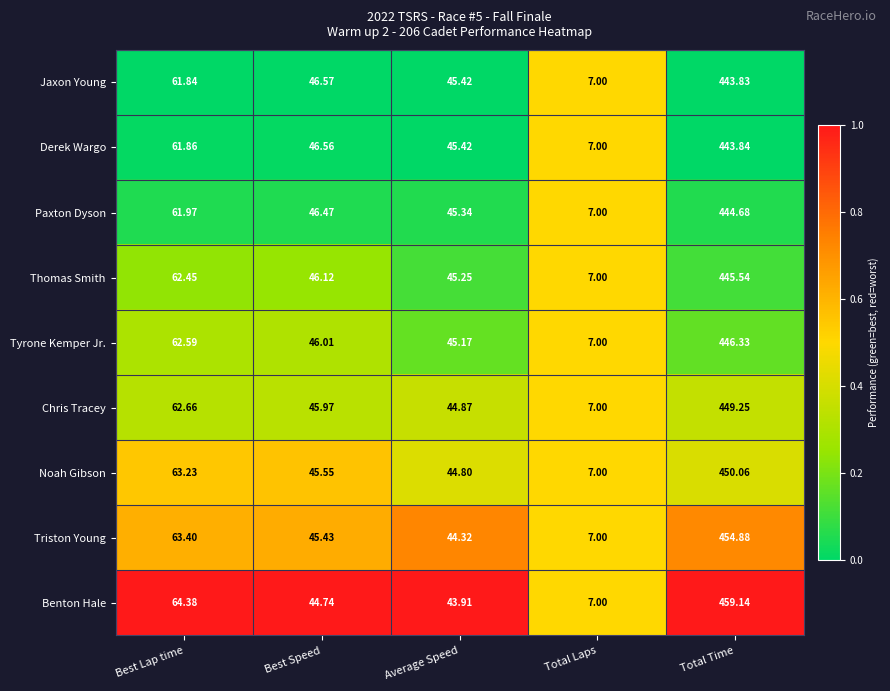

How many series are shown in this chart?

9